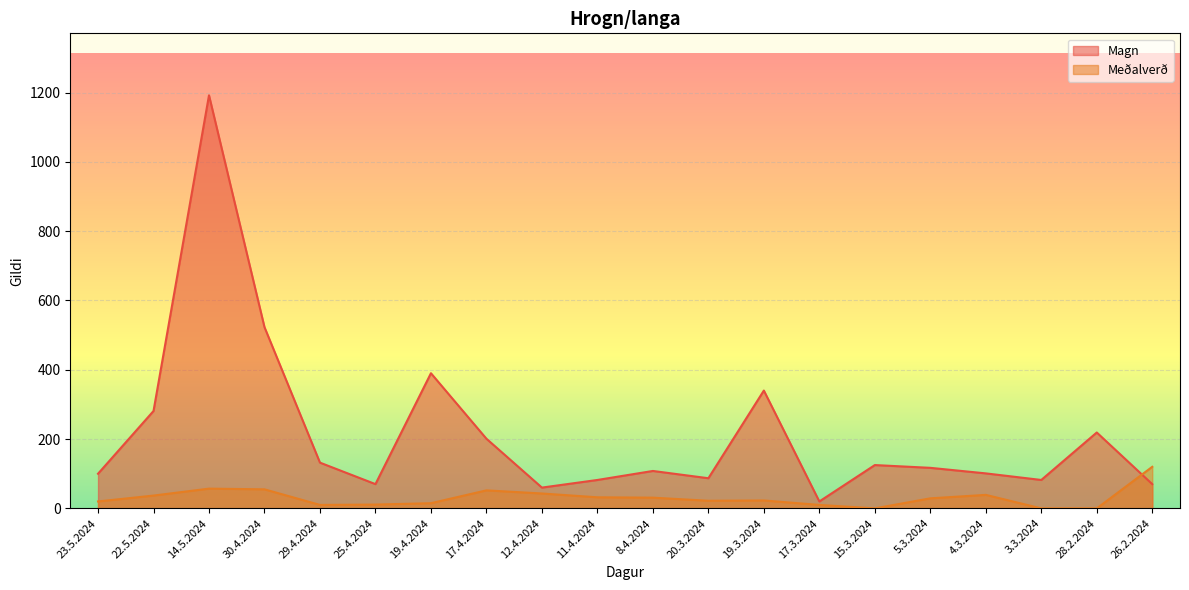

How many data points in Meðalverð are less than 29?

10